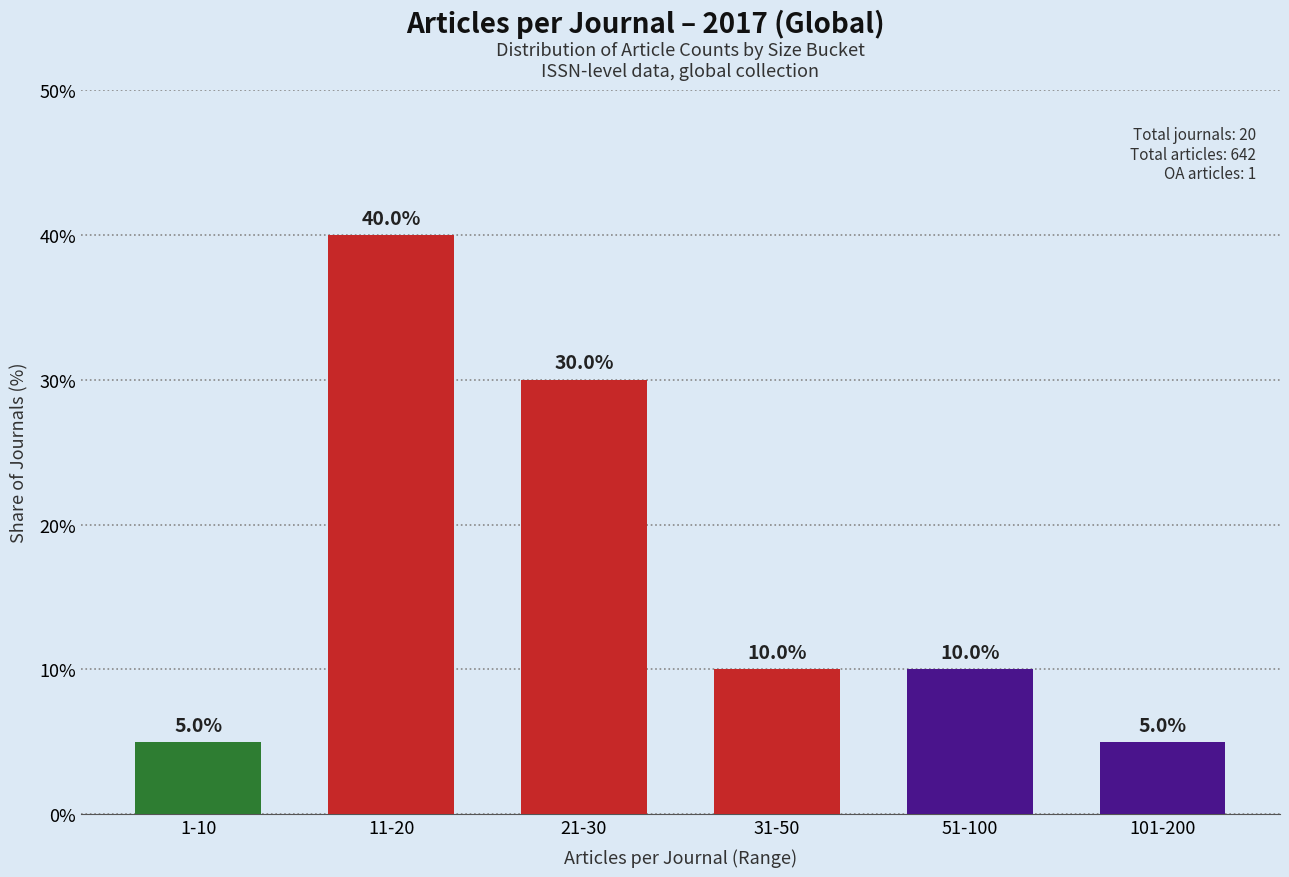

Between 101-200 and 21-30, which is larger?

21-30